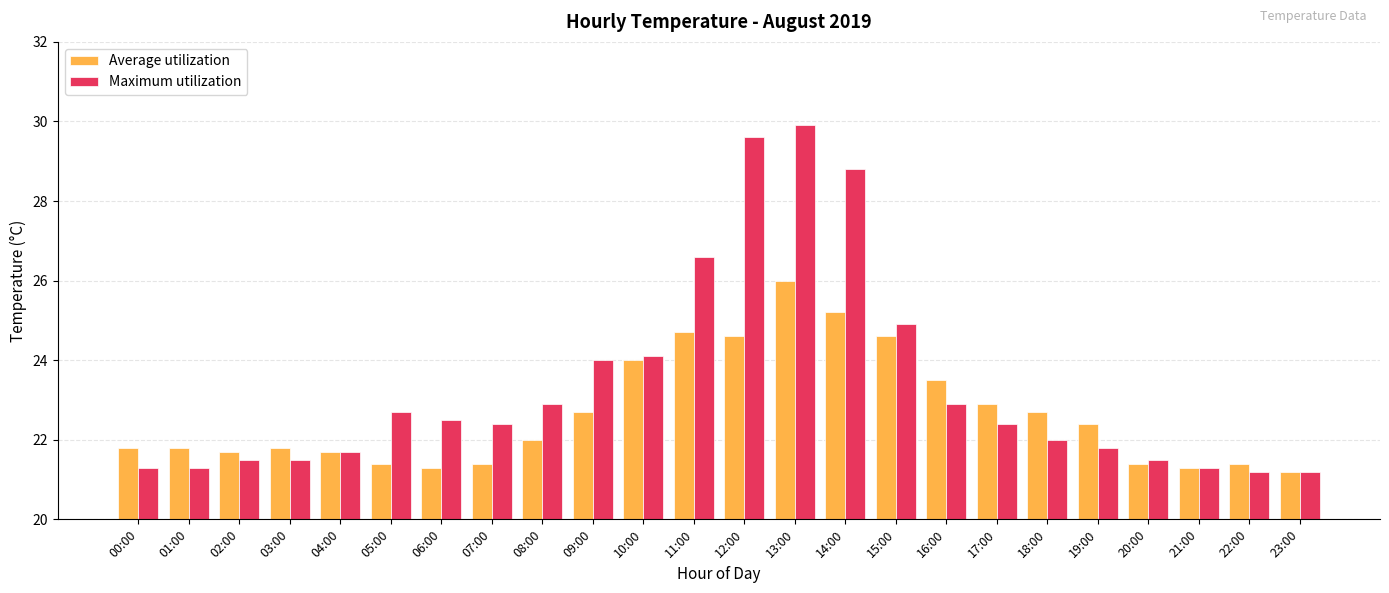

Are the bars grouped side by side (vs. stacked)?

Yes